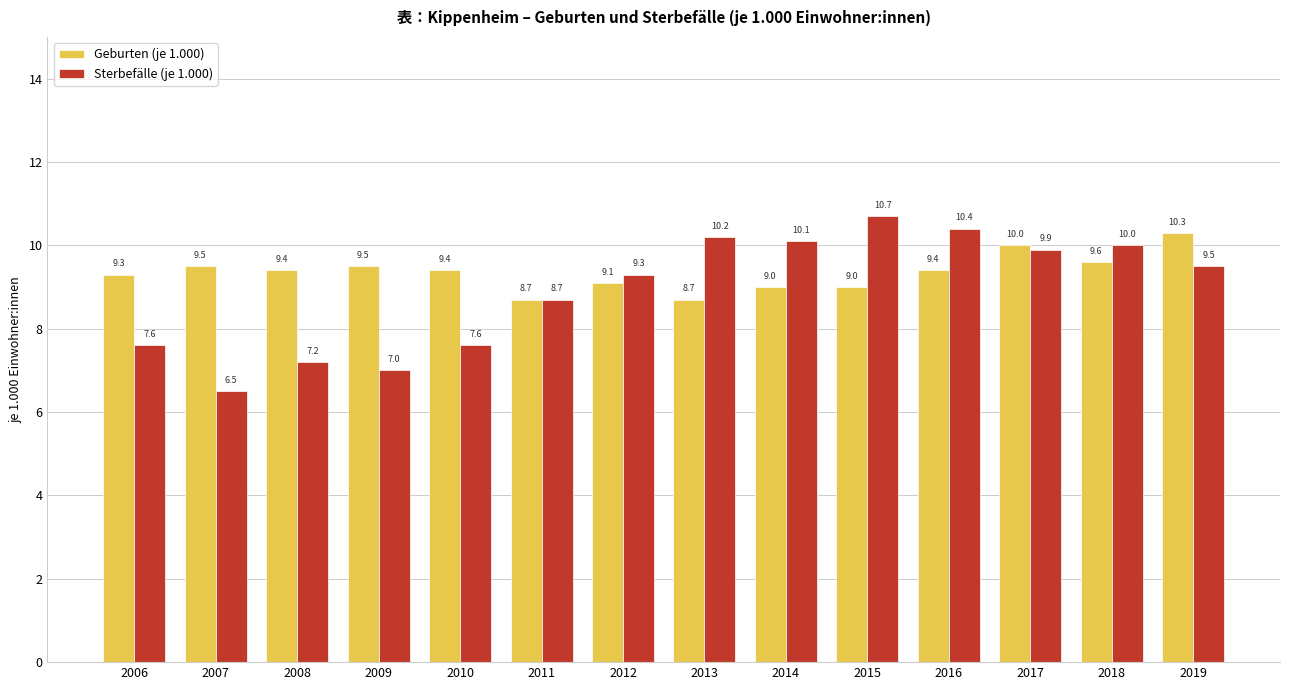

What are all the series names shown in the legend?

Geburten (je 1.000), Sterbefälle (je 1.000)